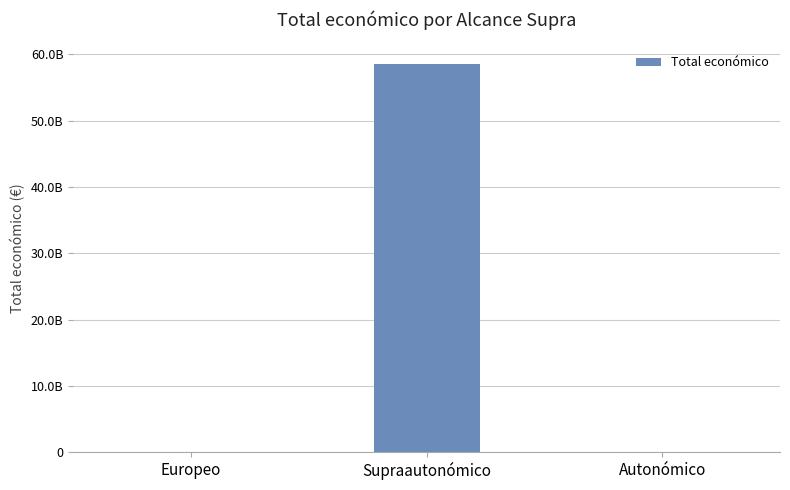

List the labels in order of value, smallest first.

Autonómico, Europeo, Supraautonómico